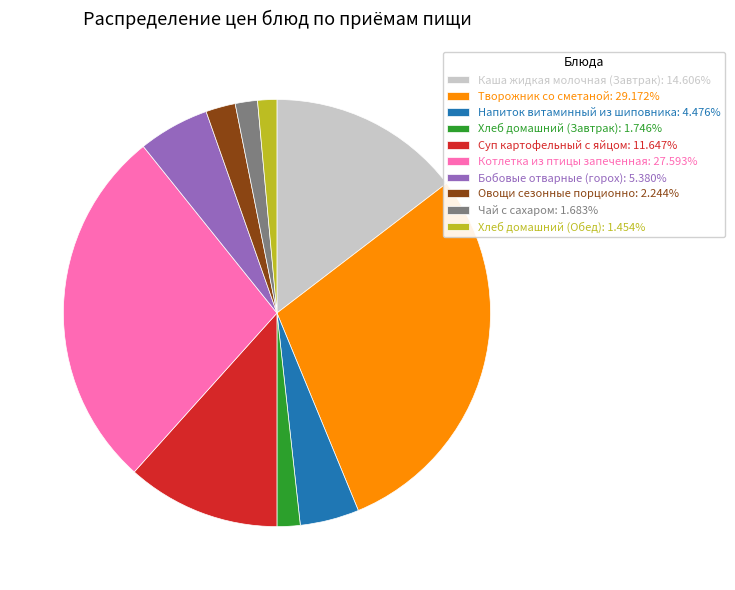

How many segments does this pie chart have?

10